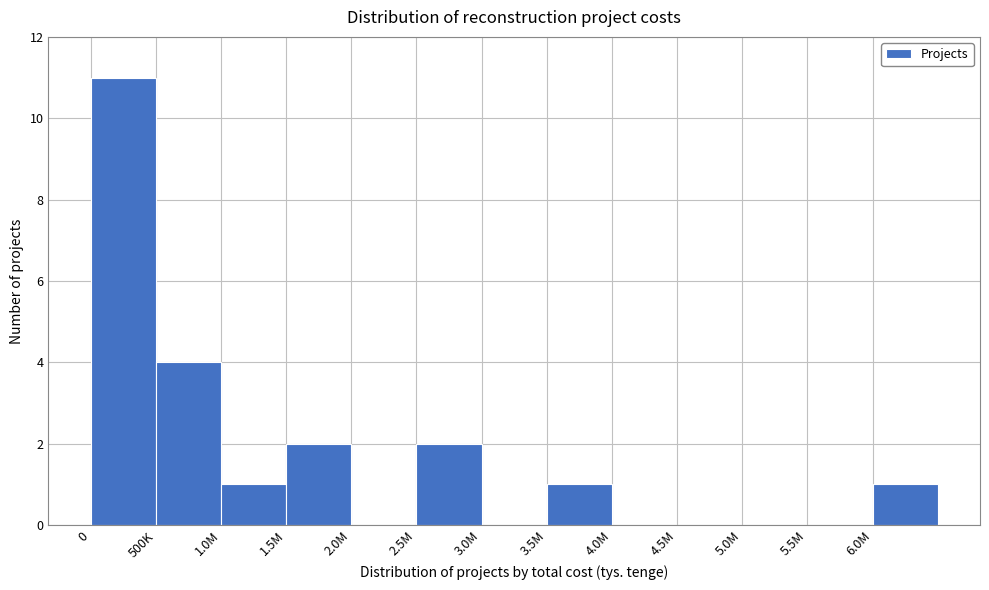

Reading left to right, extract all data points from this chart.

0=11	500K=4	1.0M=1	1.5M=2	2.0M=0	2.5M=2	3.0M=0	3.5M=1	4.0M=0	4.5M=0	5.0M=0	5.5M=0	6.0M=1